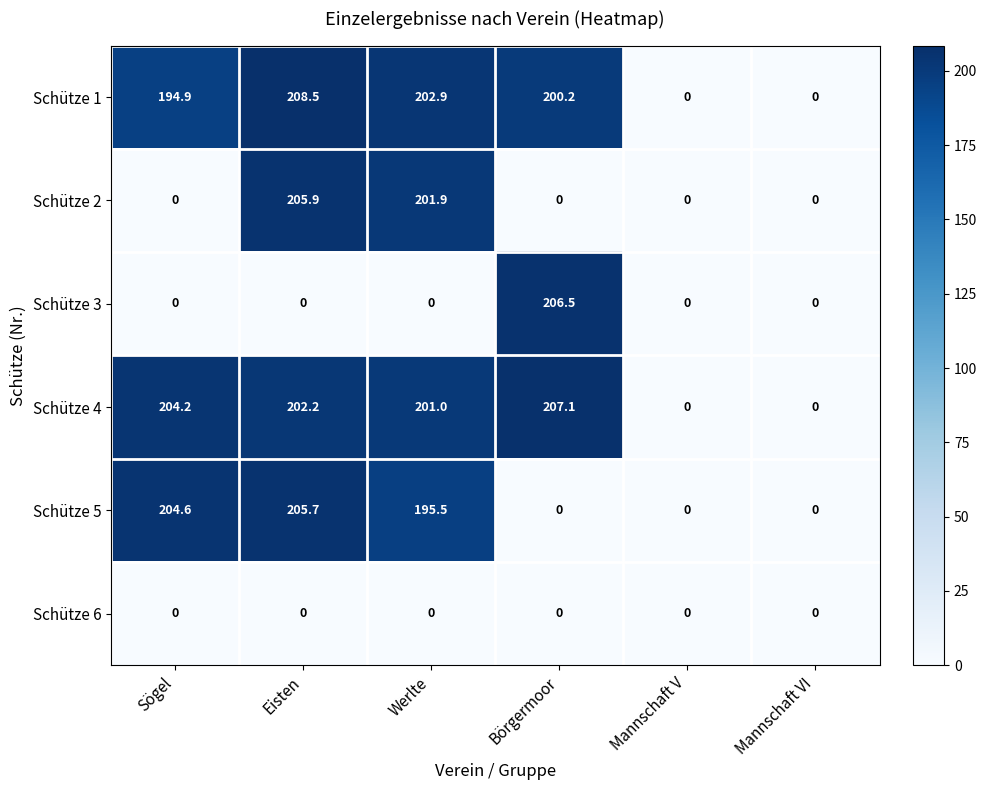

What is the sum of the Schütze 5 values at Werlte and Mannschaft V?

195.5